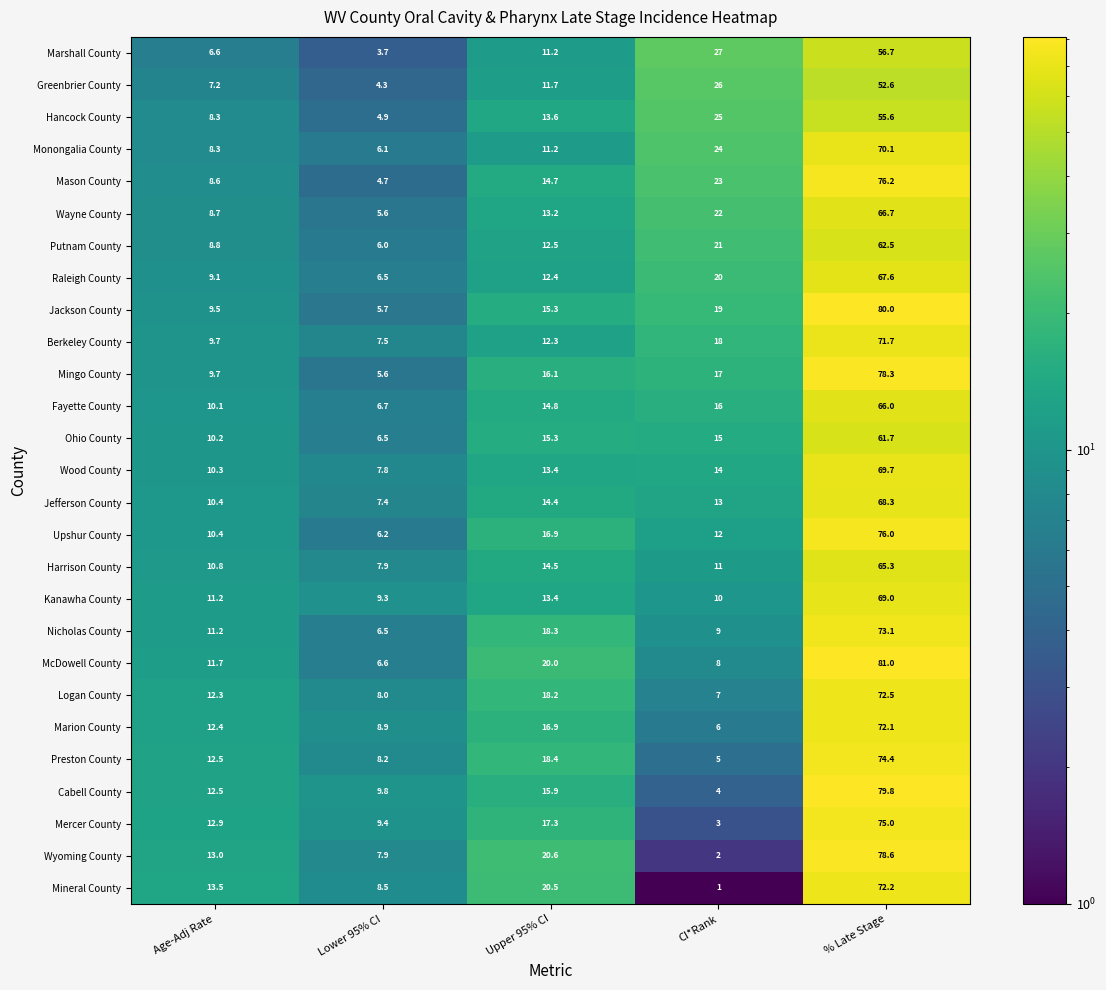

At which label is Mercer County closest to 39?

Upper 95% CI